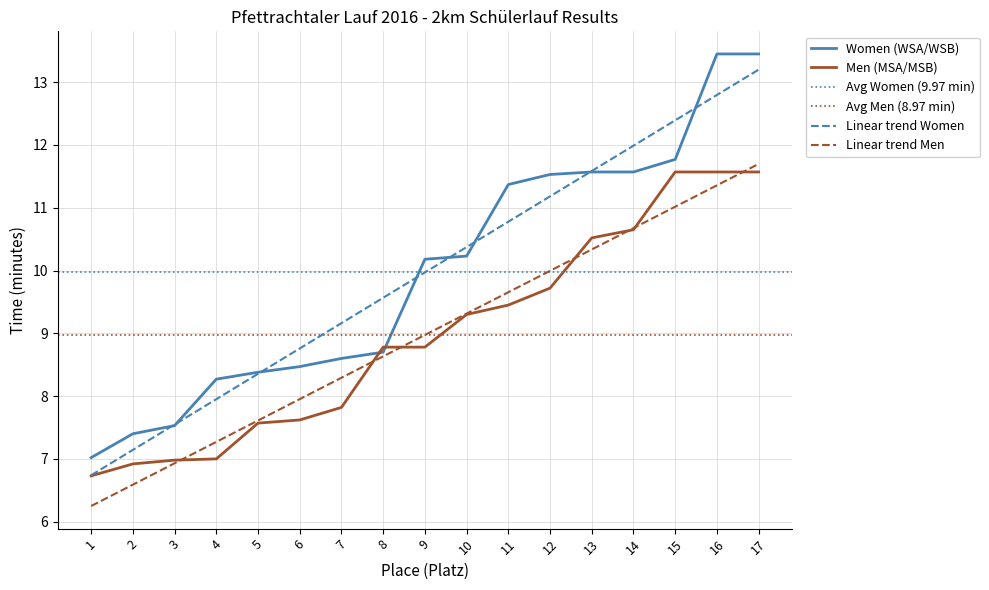

True or false: Men (MSA/MSB) has a value of 7.6 at 5.

True